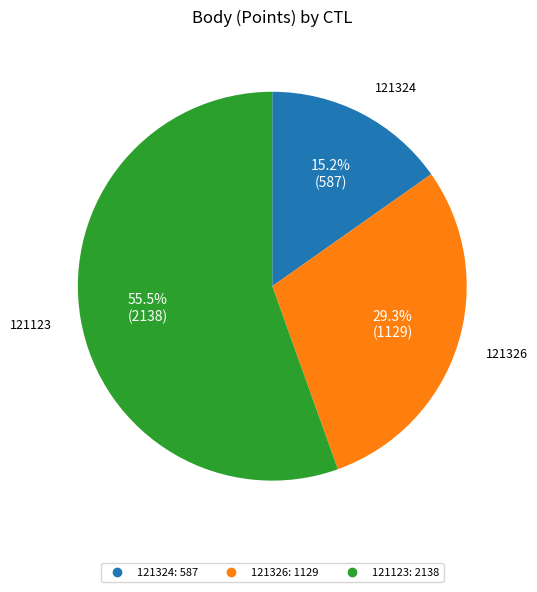

Which category has the smallest portion of the pie?

121324